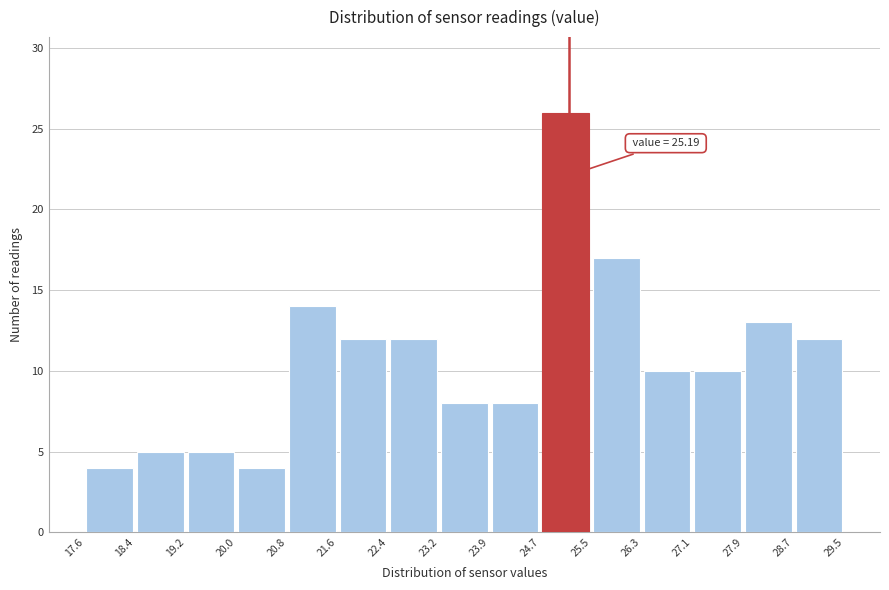

Which range on the x-axis has the tallest bar?

24.7 to 25.5